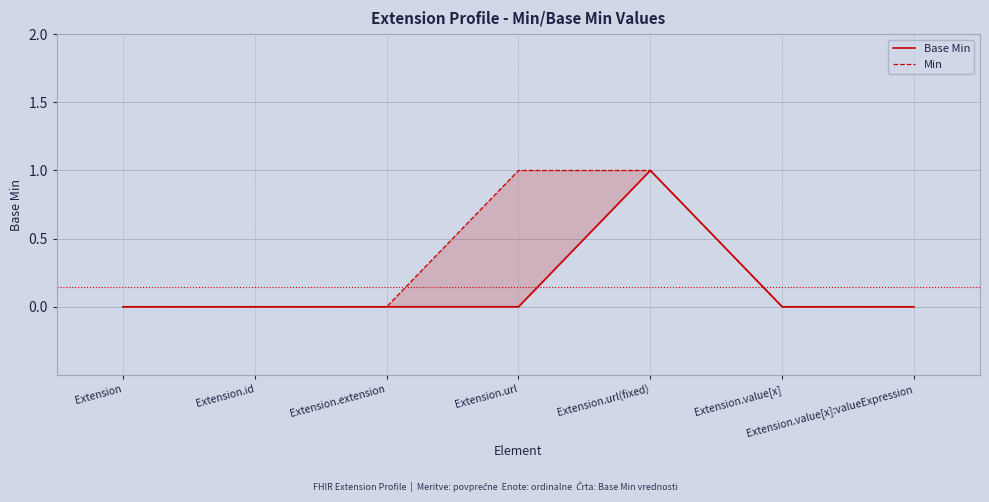

What is the label of the 2nd point from the right?

Extension.value[x]